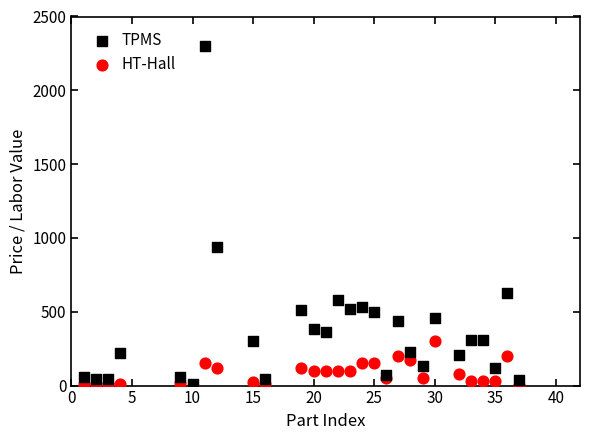

In the TPMS series, what Y value is closest to 1155?

940.0